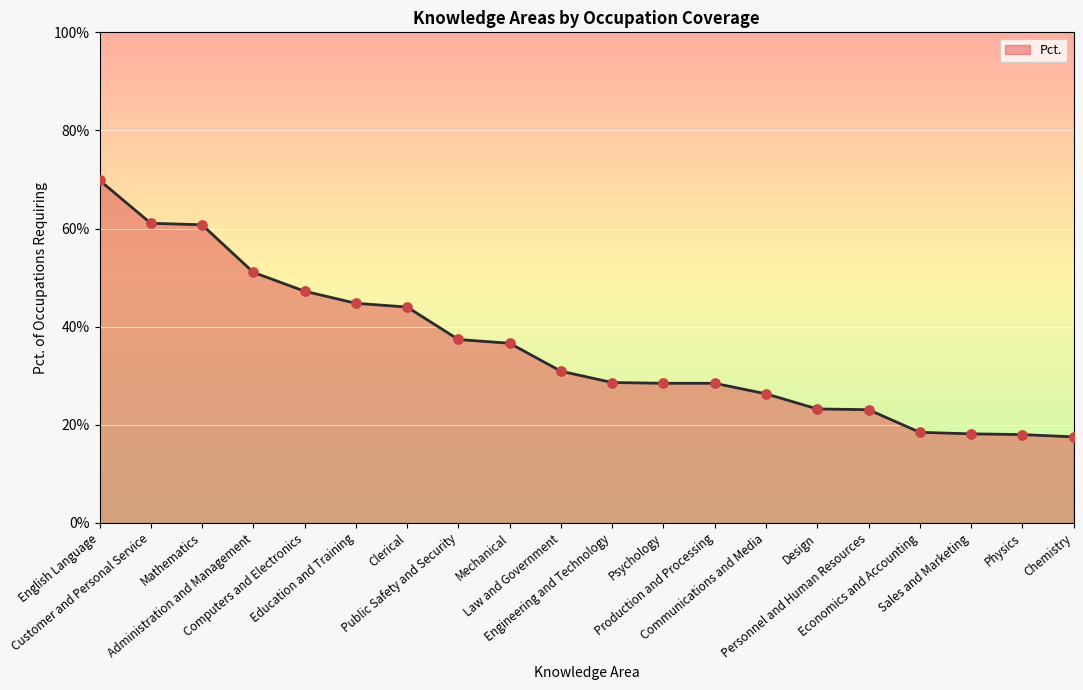

What is the change in value from Public Safety and Security to Psychology?

-0.1